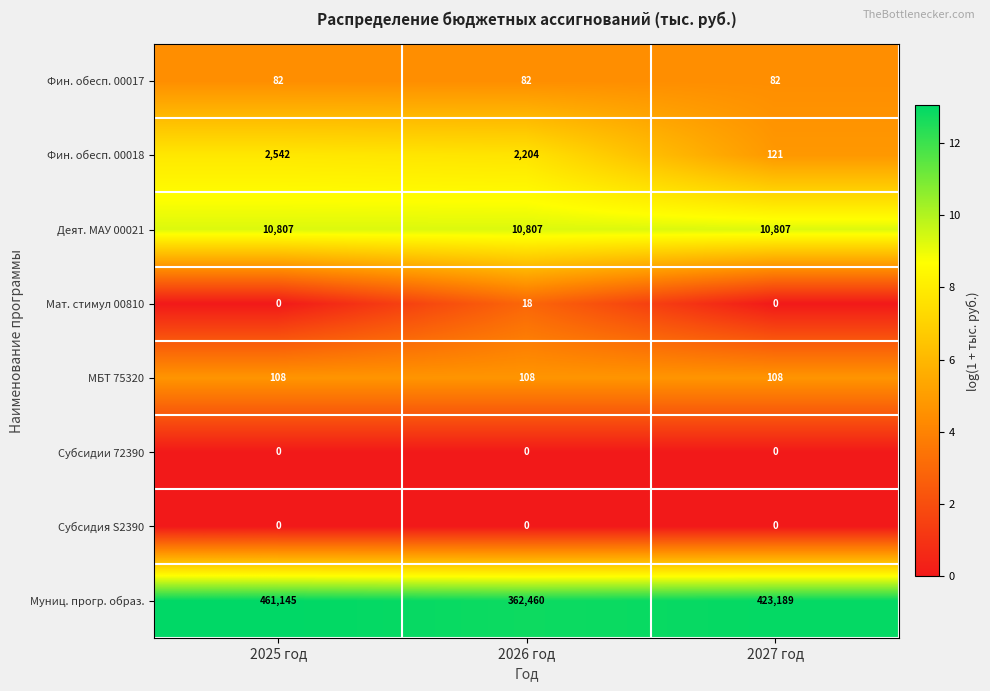

Which label corresponds to the largest value in the chart?

2025 год